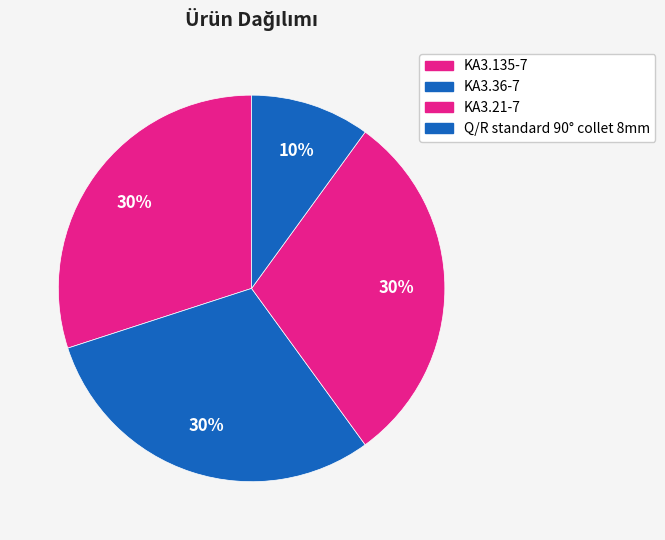

Rank the categories by value from lowest to highest.

Q/R standard 90° collet 8mm, KA3.135-7, KA3.36-7, KA3.21-7